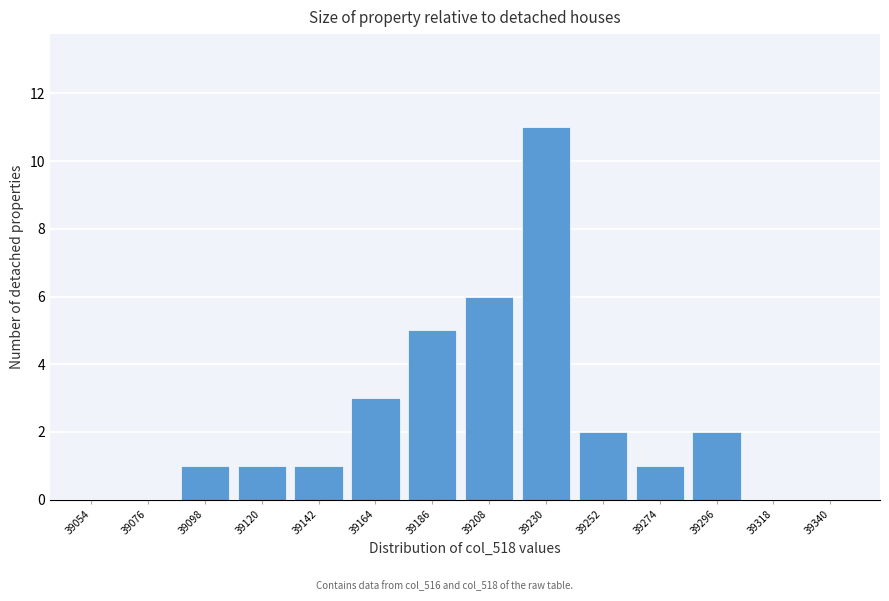

Reading right to left, transcribe all the data shown in this chart.

39340=0	39318=0	39296=2	39274=1	39252=2	39230=11	39208=6	39186=5	39164=3	39142=1	39120=1	39098=1	39076=0	39054=0